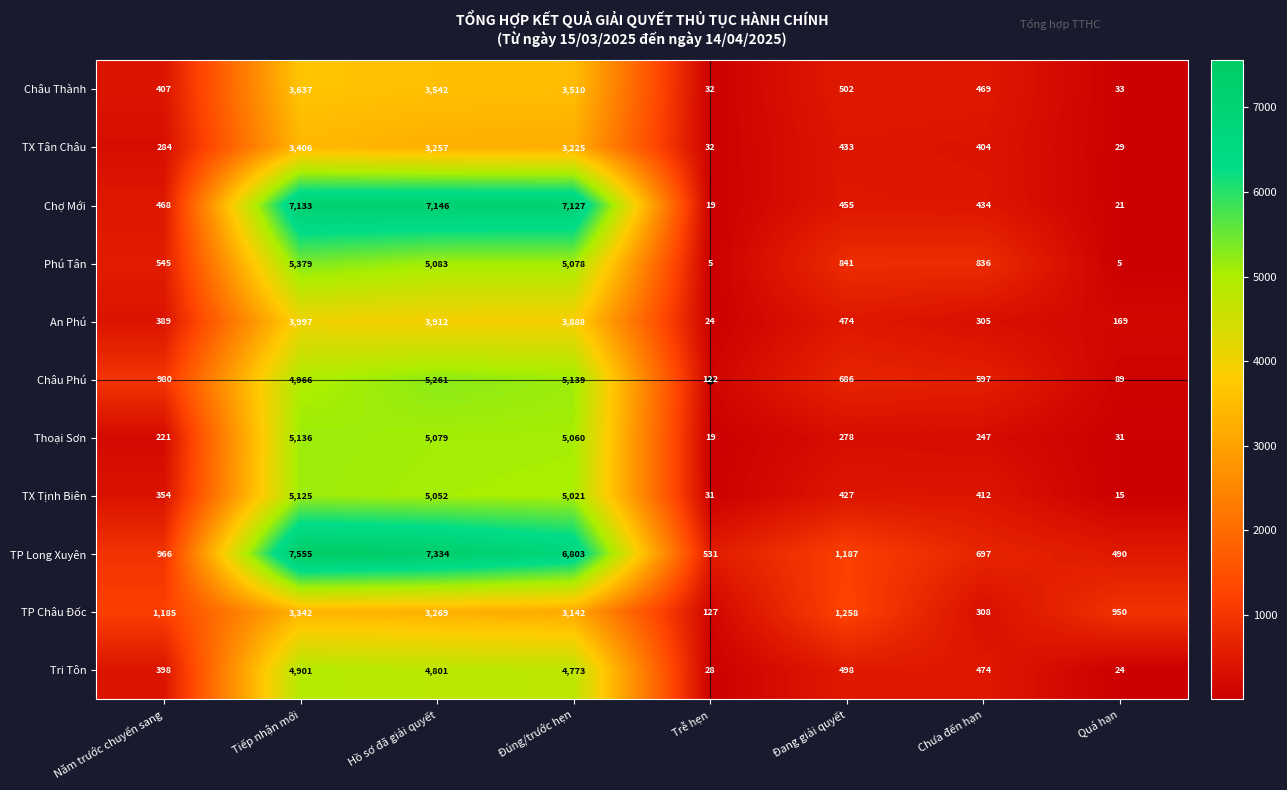

How many categories are shown in the chart?

8